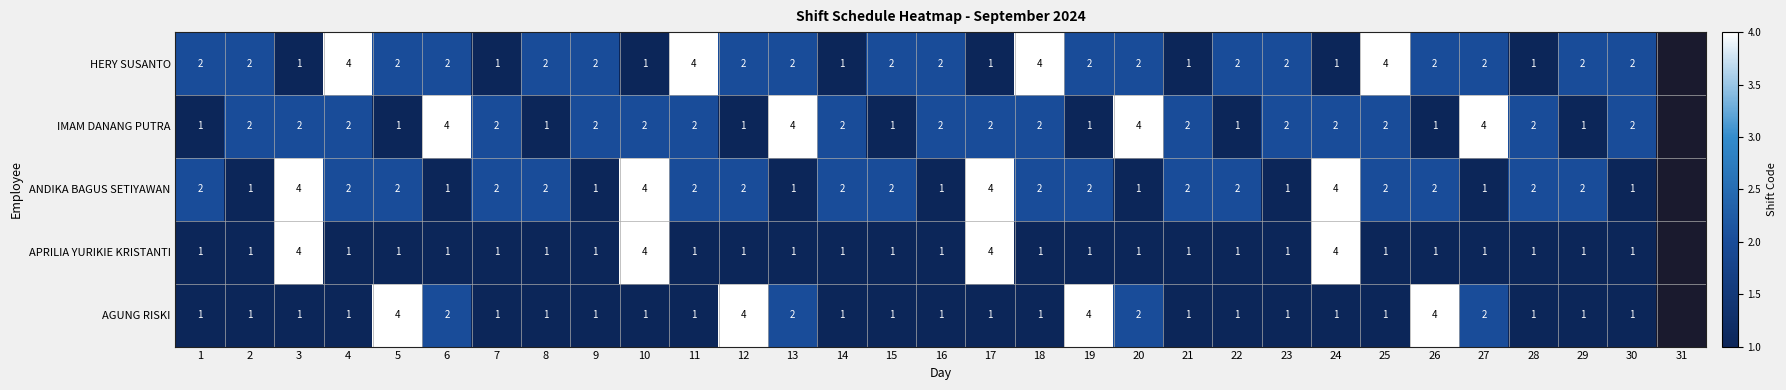

What is the sum of the AGUNG RISKI values at 19 and 21?

5